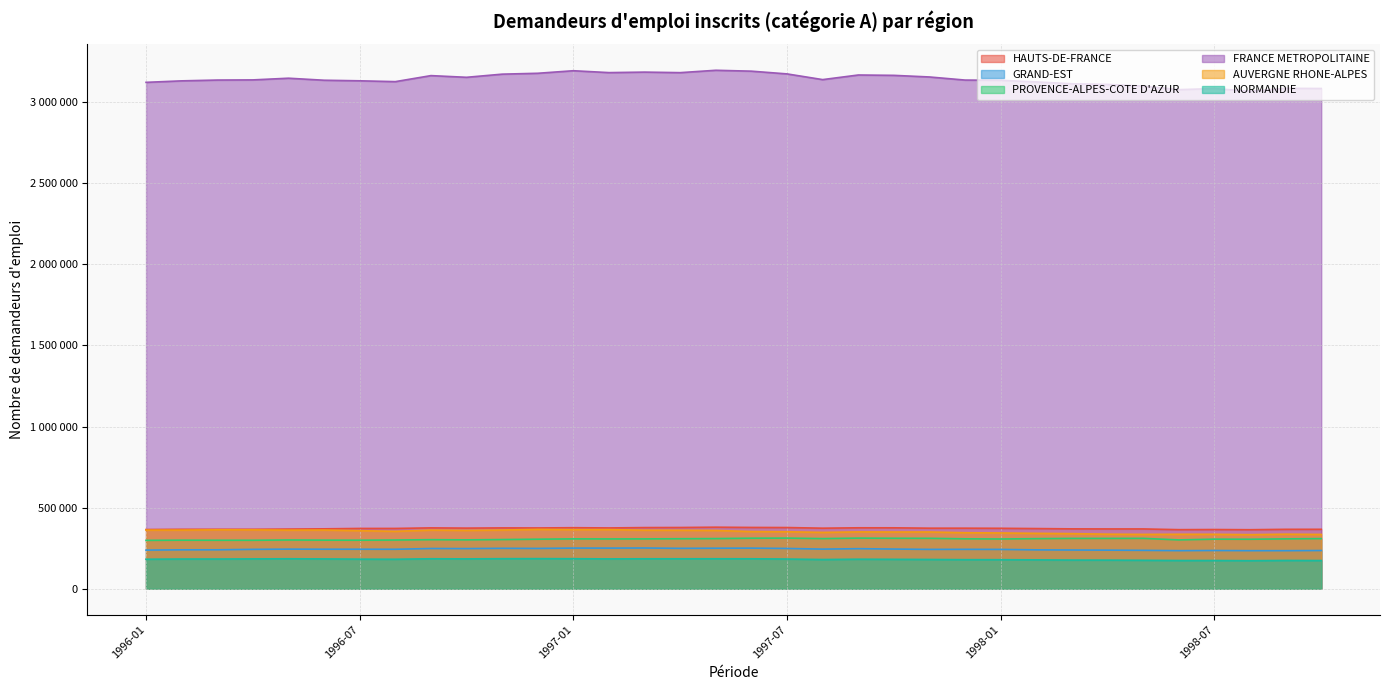

What is the lowest value of the NORMANDIE series?

172790